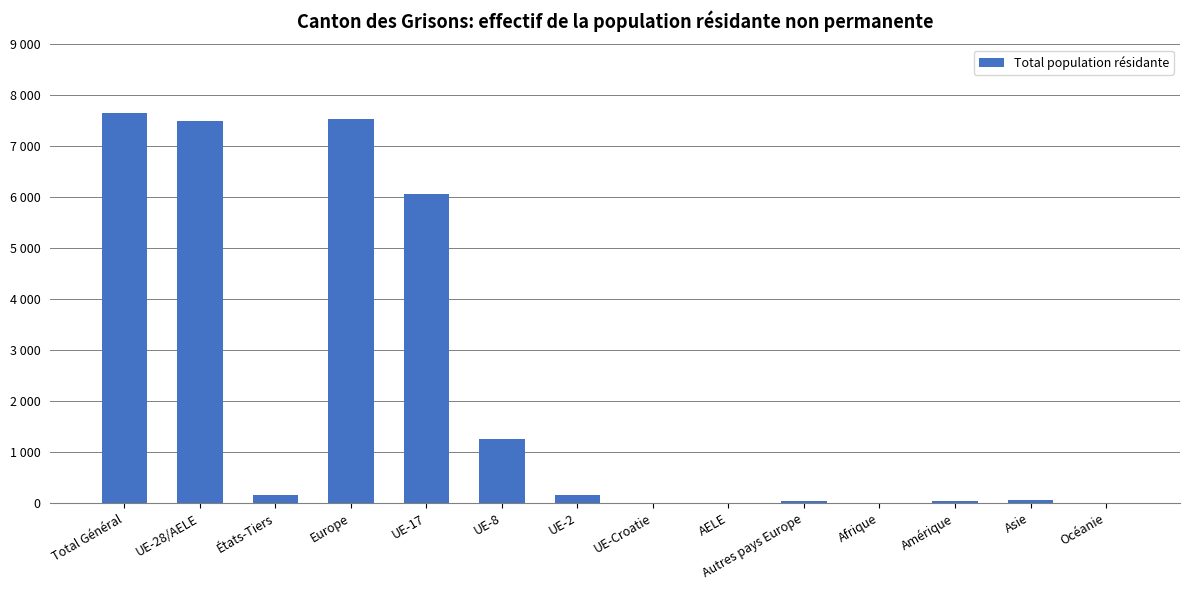

How many data points are less than 158?

7